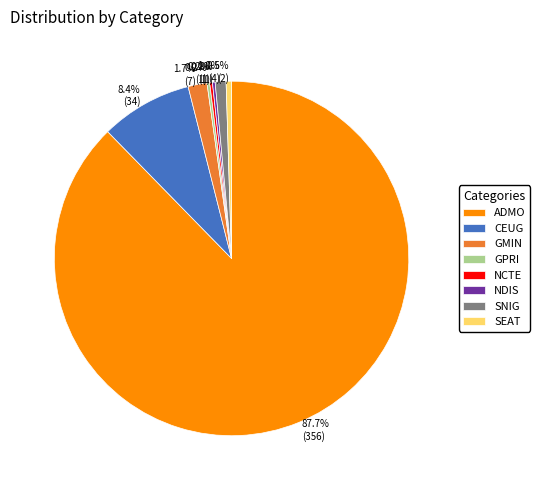

What is the largest slice in the pie chart?

ADMO